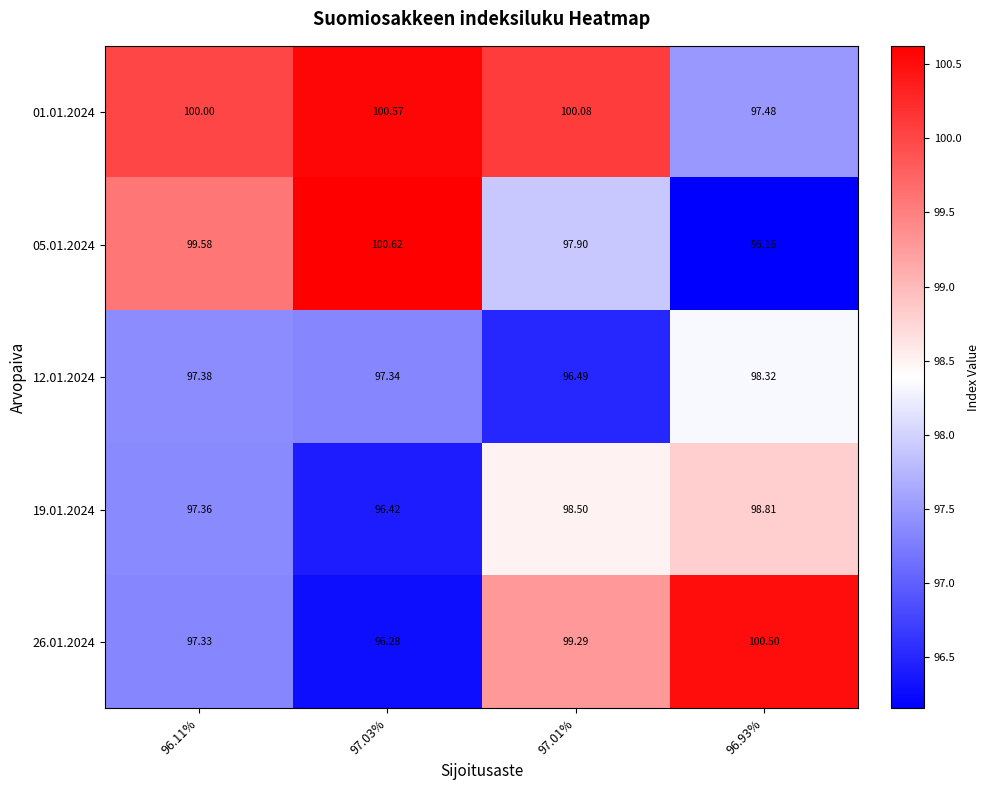

Is the value of 26.01.2024 at 97.01% greater than the value of 12.01.2024 at 97.01%?

Yes